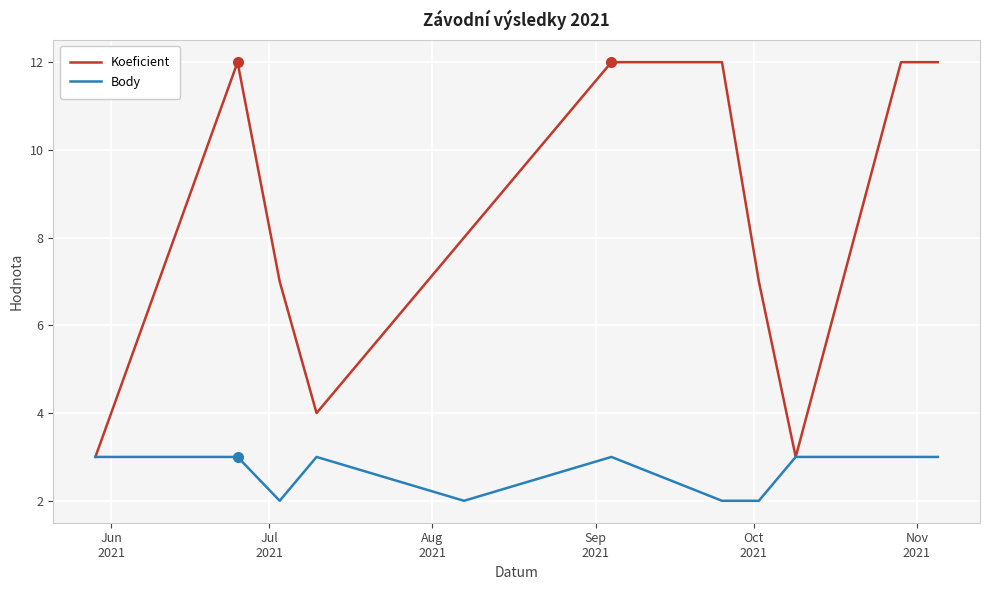

What are all the series names shown in the legend?

Koeficient, Body